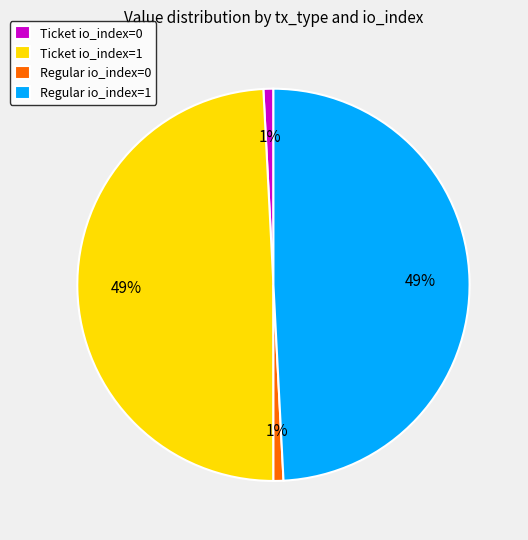

Between Regular io_index=1 and Regular io_index=0, which is larger?

Regular io_index=1